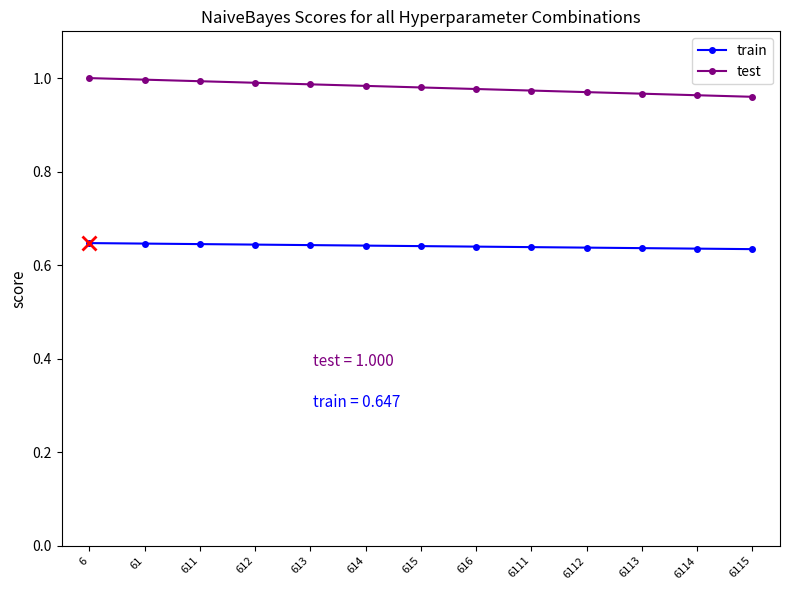

What is the spread (max minus min) of values at 6113?

0.3